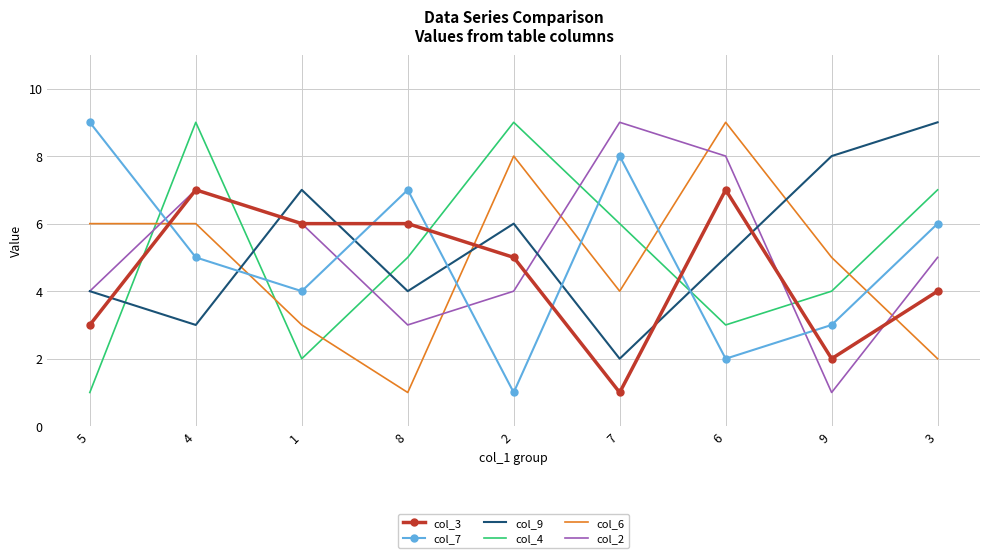

How many interior local peaks does the col_2 series have?

2